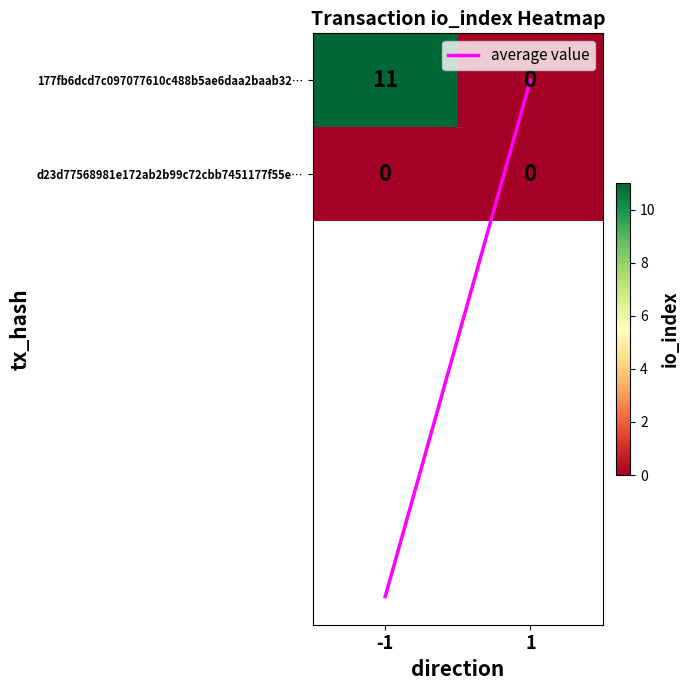

Which label corresponds to the largest value in the chart?

-1